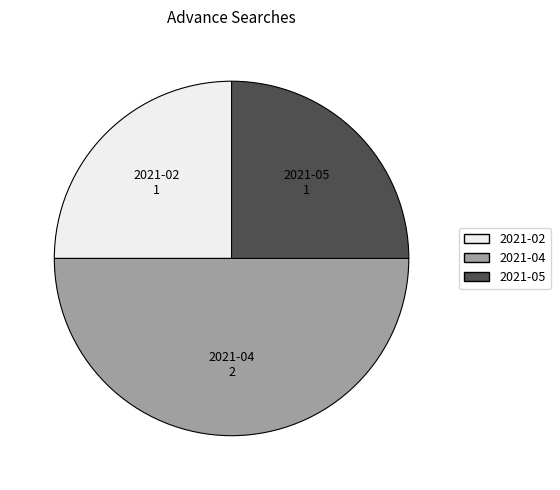

Which has a higher value, 2021-05 or 2021-04?

2021-04